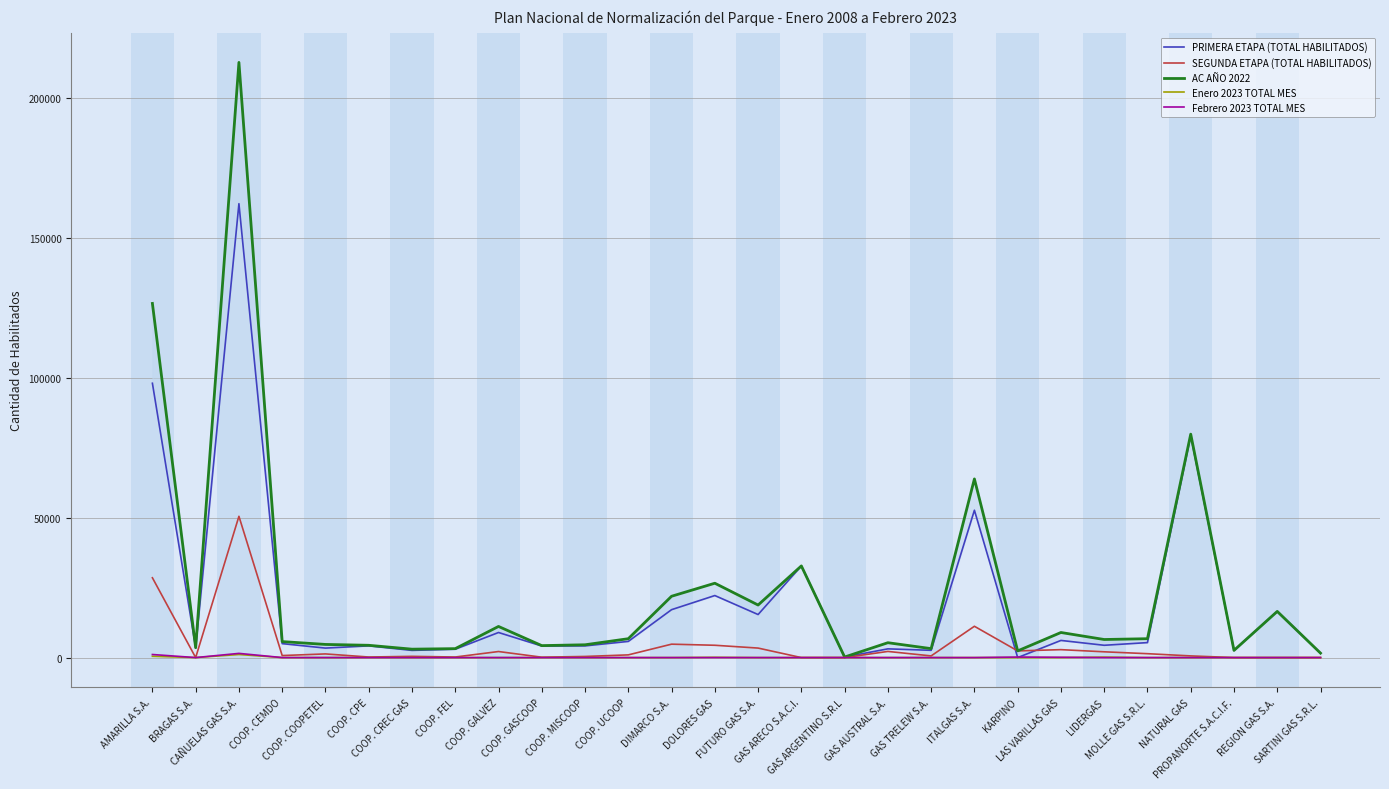

True or false: SEGUNDA ETAPA (TOTAL HABILITADOS) has a value of 600 at GAS TRELEW S.A..

True